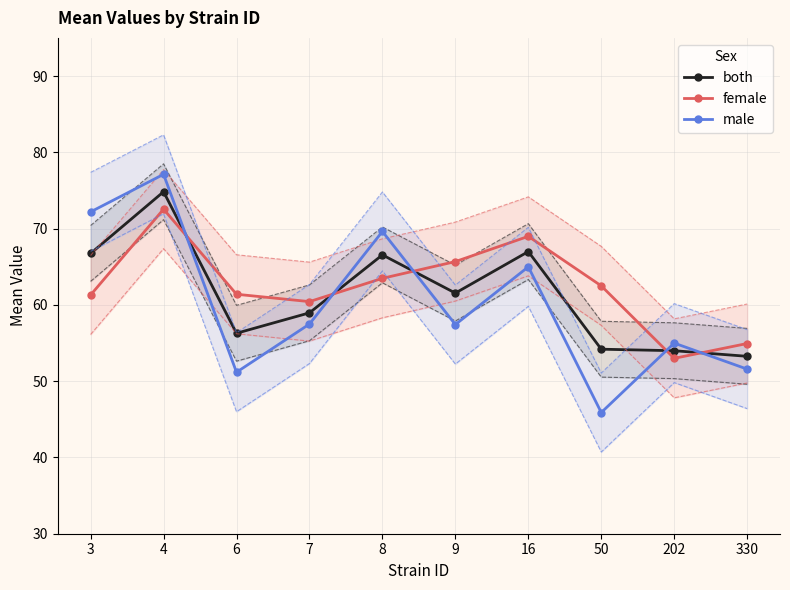

How many distinct data groups are displayed?

3